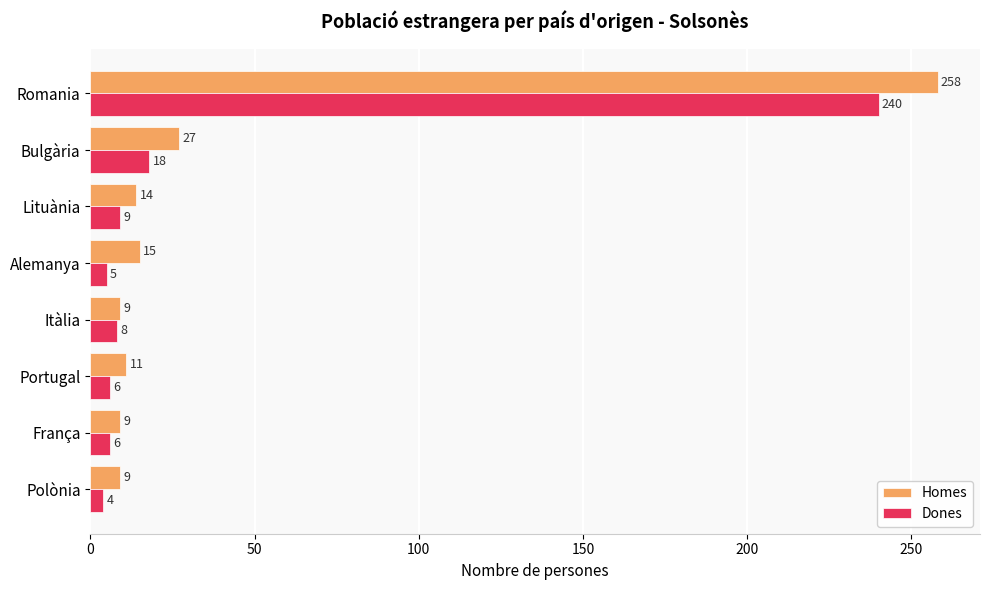

At which label is Dones closest to 122?

Bulgària